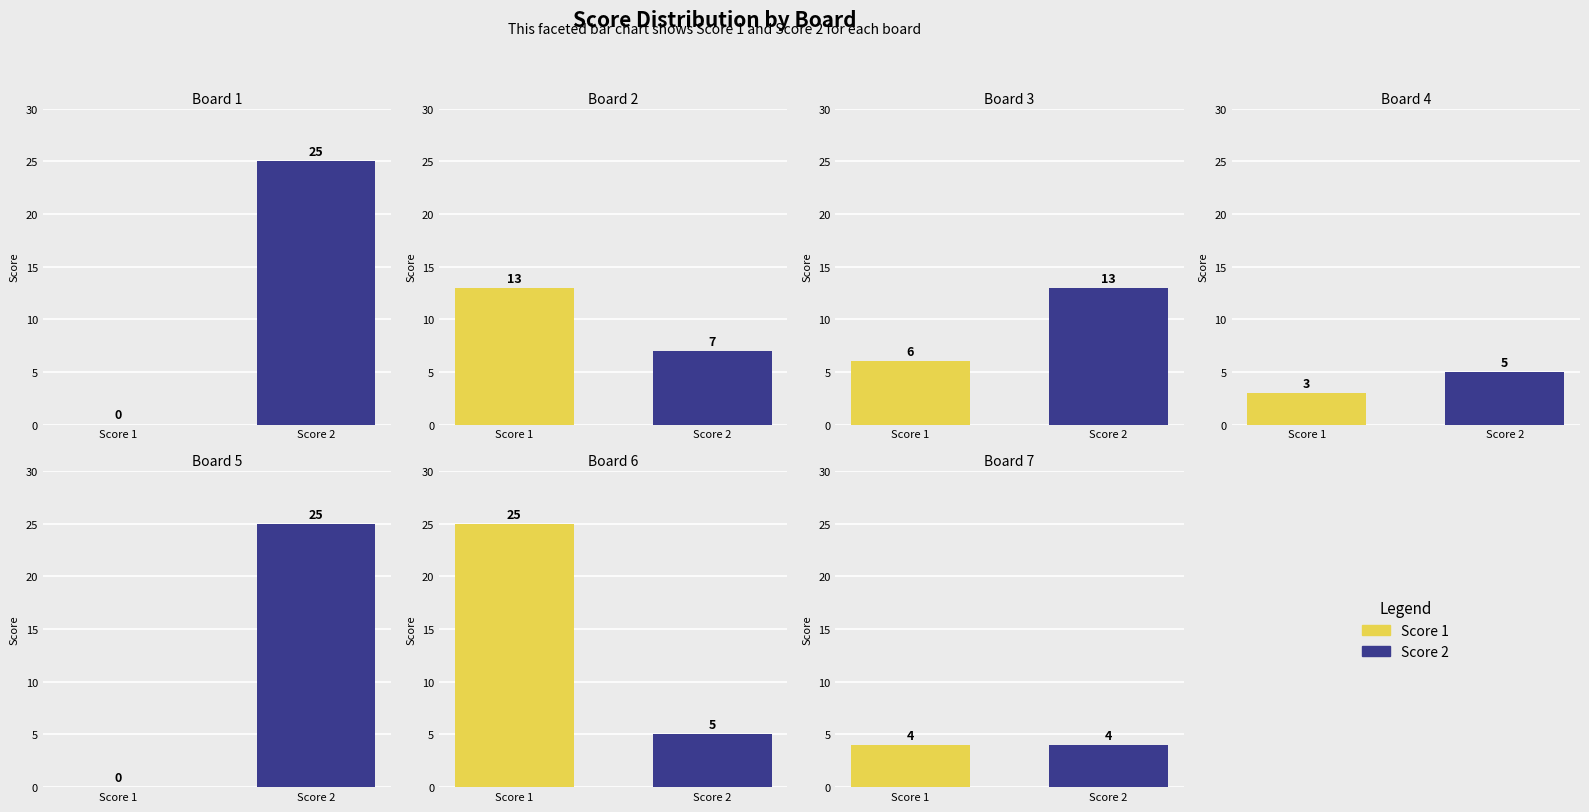

Reading left to right, list all the values displayed in this chart.

Score 1: 0	13	6	3	0	25	4
Score 2: 25	7	13	5	25	5	4